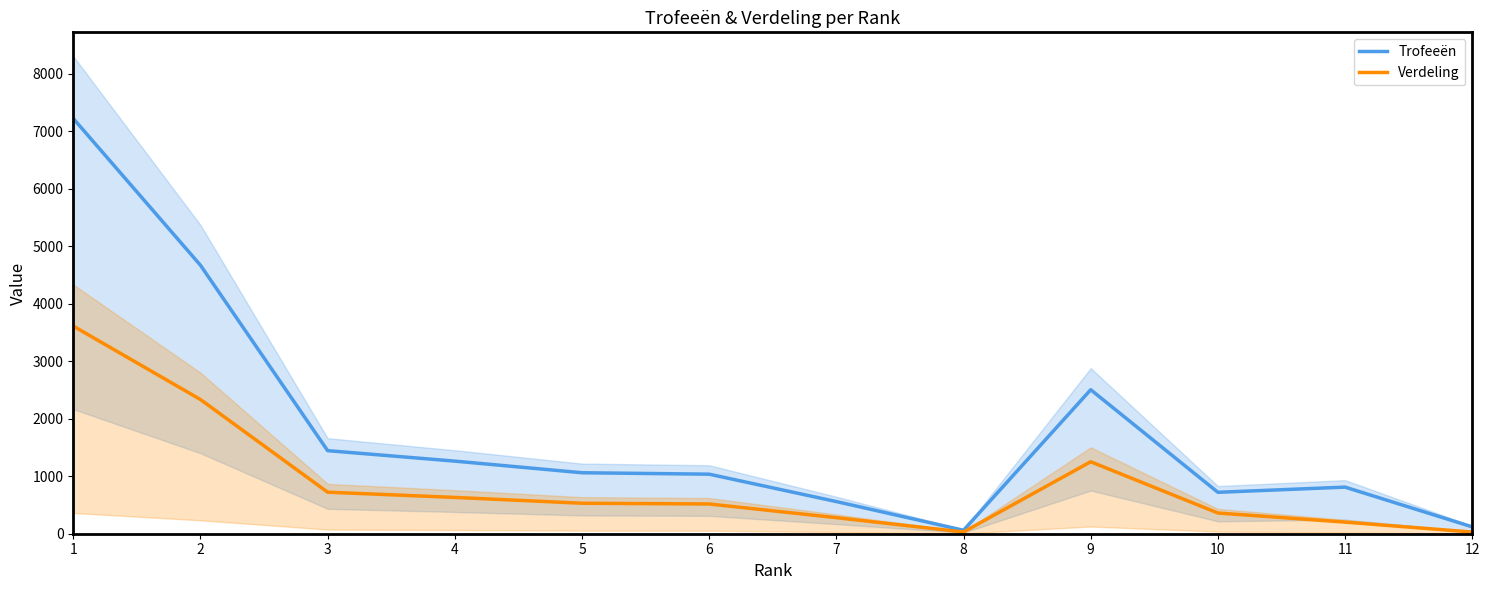

Read the Trofeeën value at 7, to the nearest 10.

560